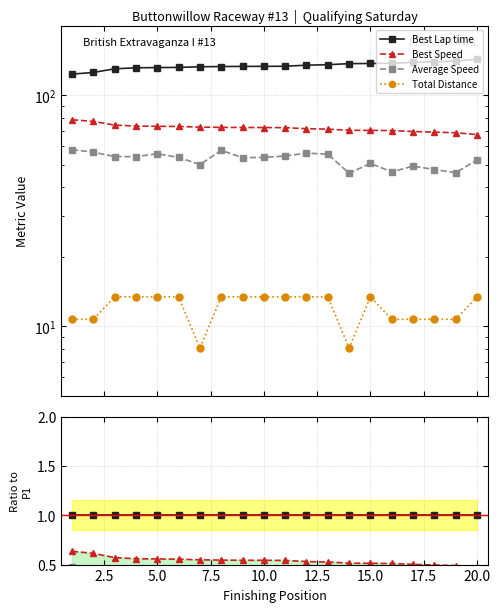

At 15.0, list the series in order from largest to smallest.

Best Lap time, Best Speed, Average Speed, Total Distance